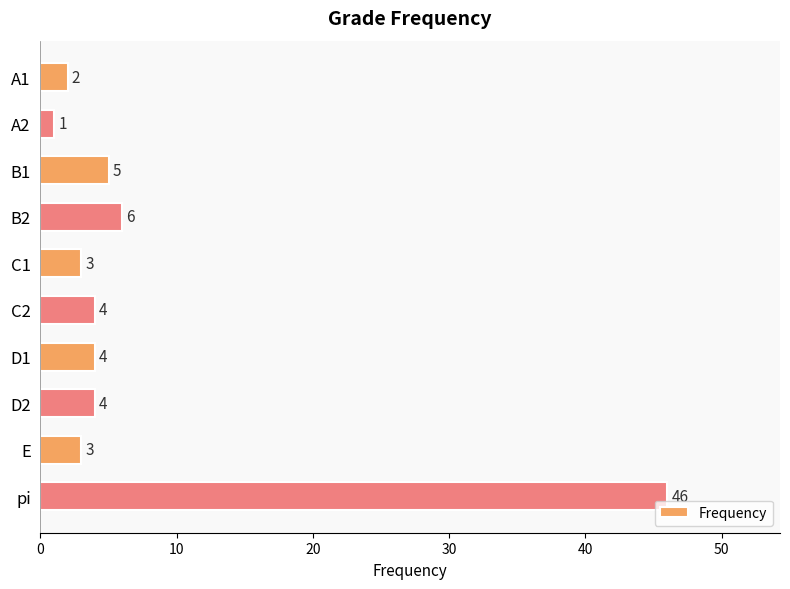

How many bars are there in total?

10